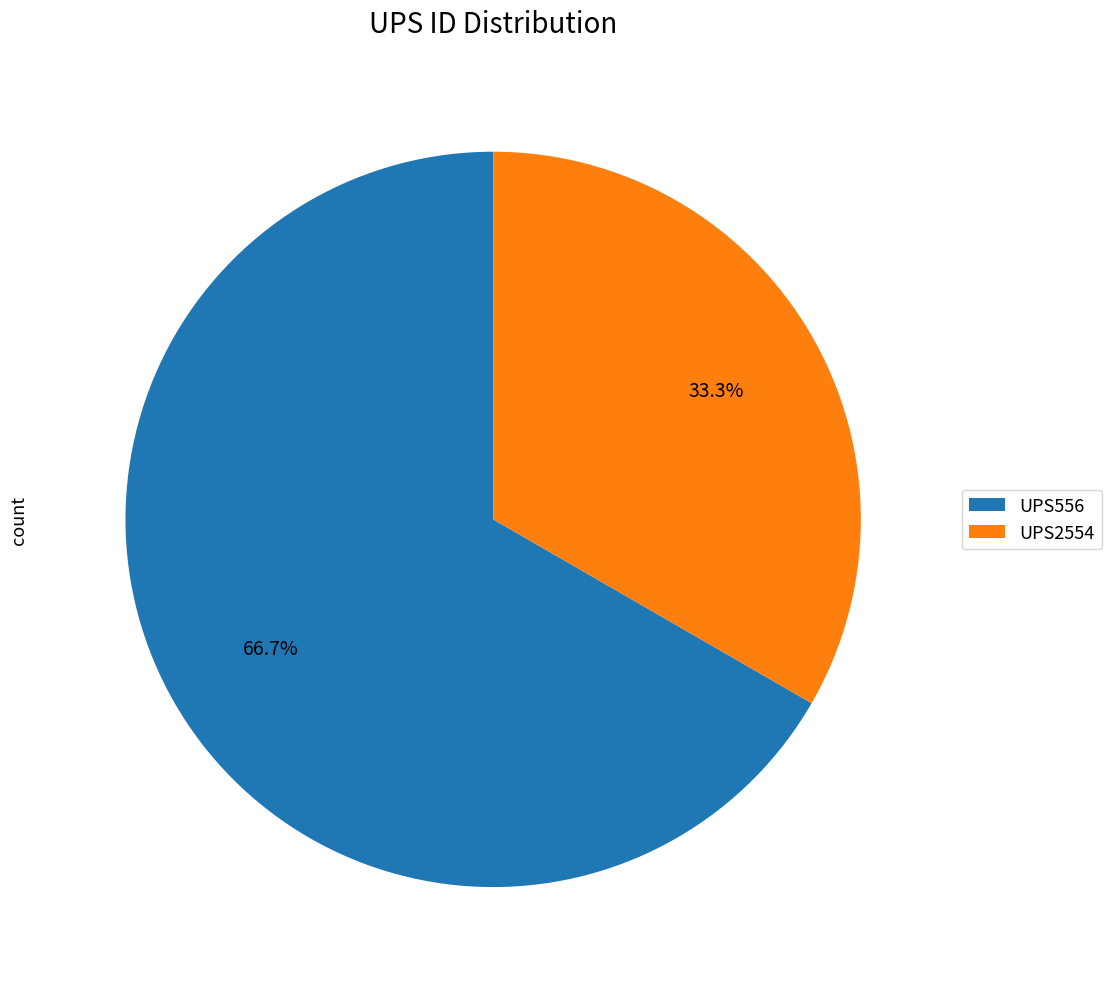

To the nearest percent, what is the combined percentage of UPS556 and UPS2554?

100%